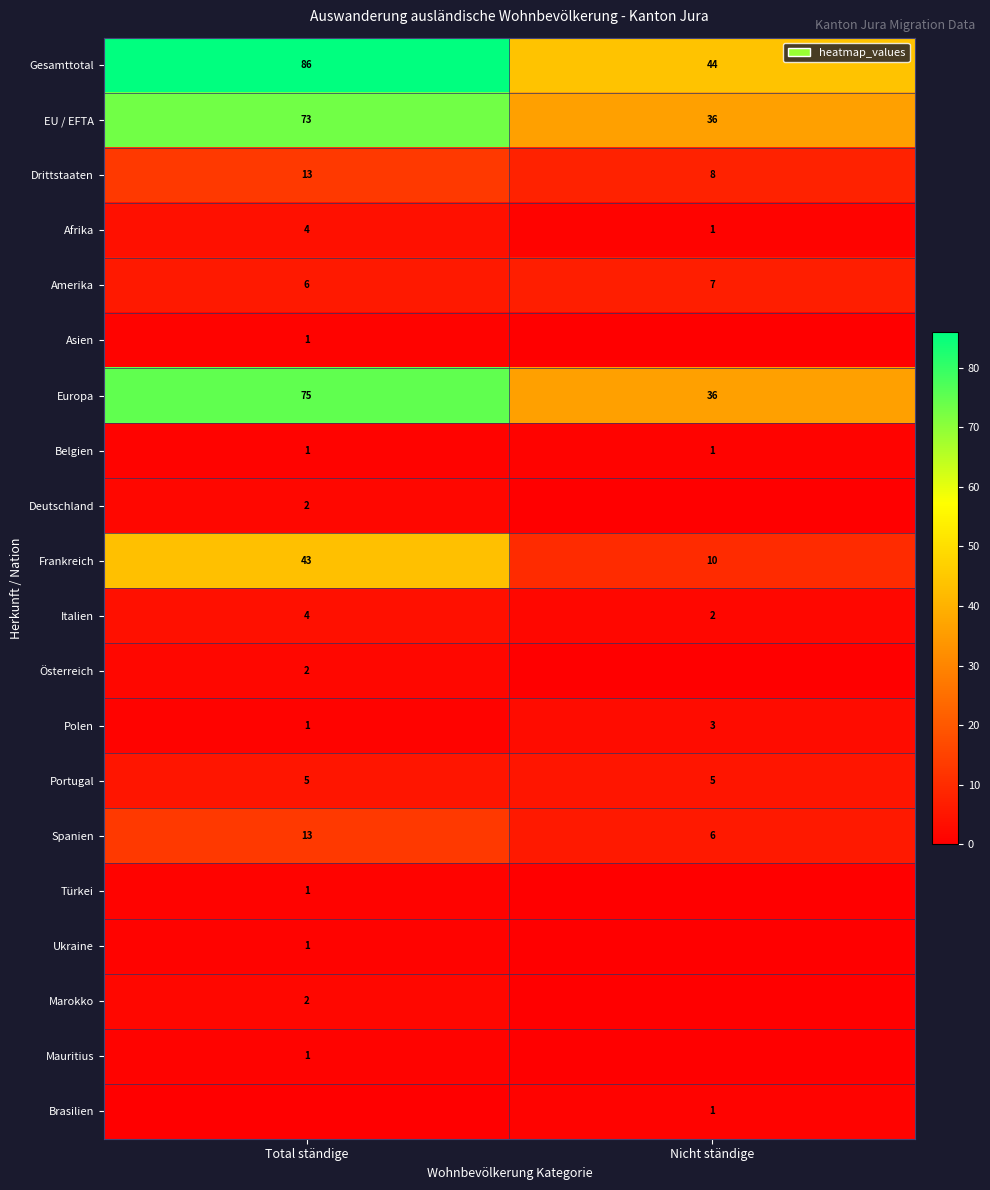

Rank the categories by Amerika value from highest to lowest.

Nicht ständige, Total ständige